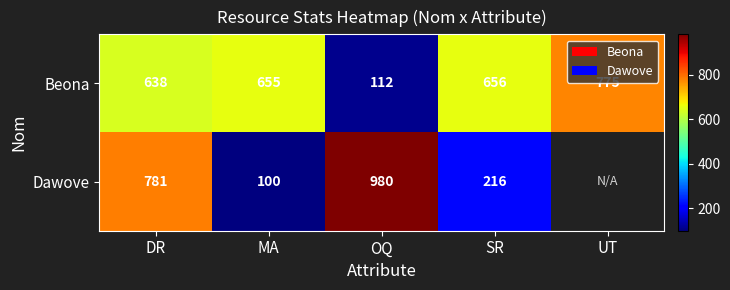

At MA, list the series in order from smallest to largest.

Dawove, Beona